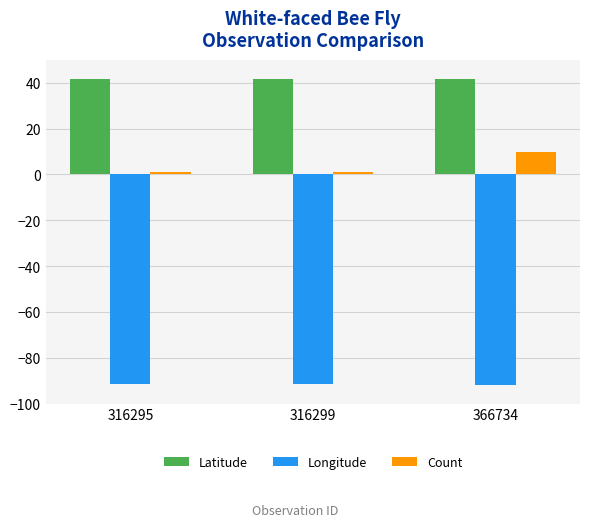

What is the maximum value shown in the chart?

41.8